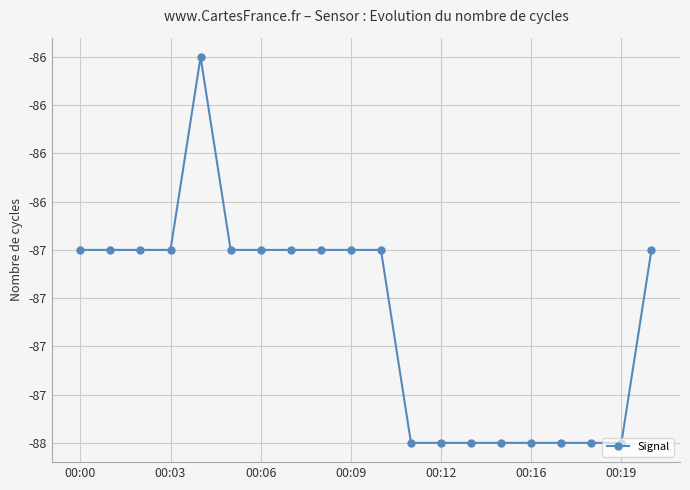

What is the label of the 9th point from the left?

8